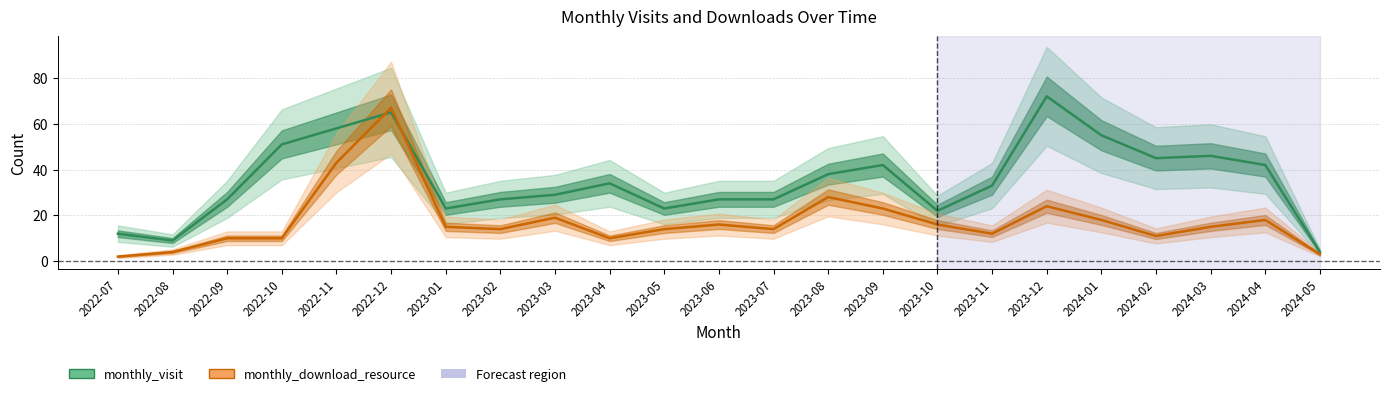

True or false: monthly_visit has a value of 6 at 2024-05.

False